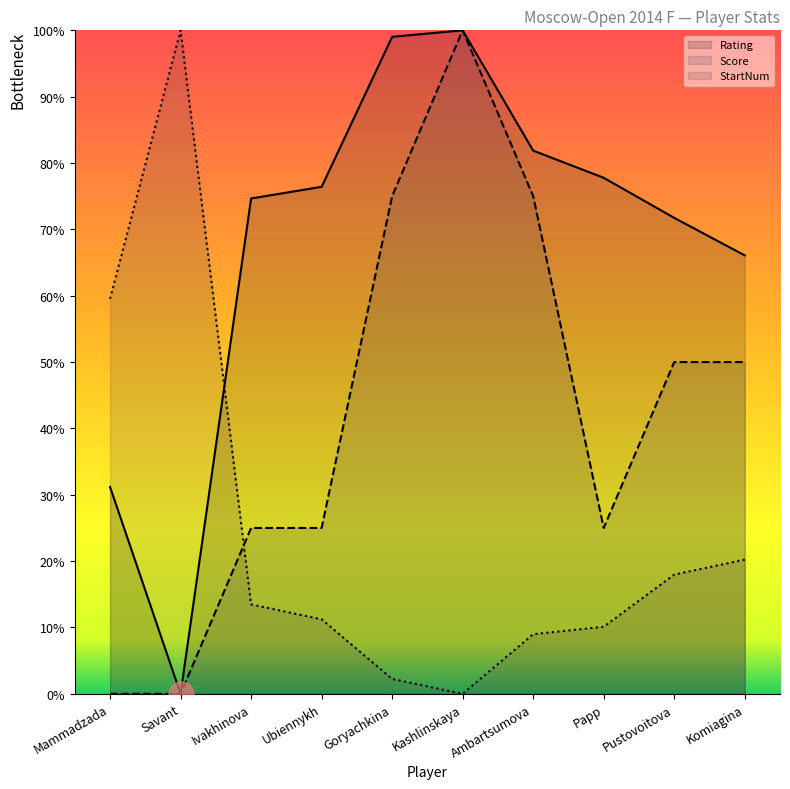

How many data points in StartNum are above 13?

5